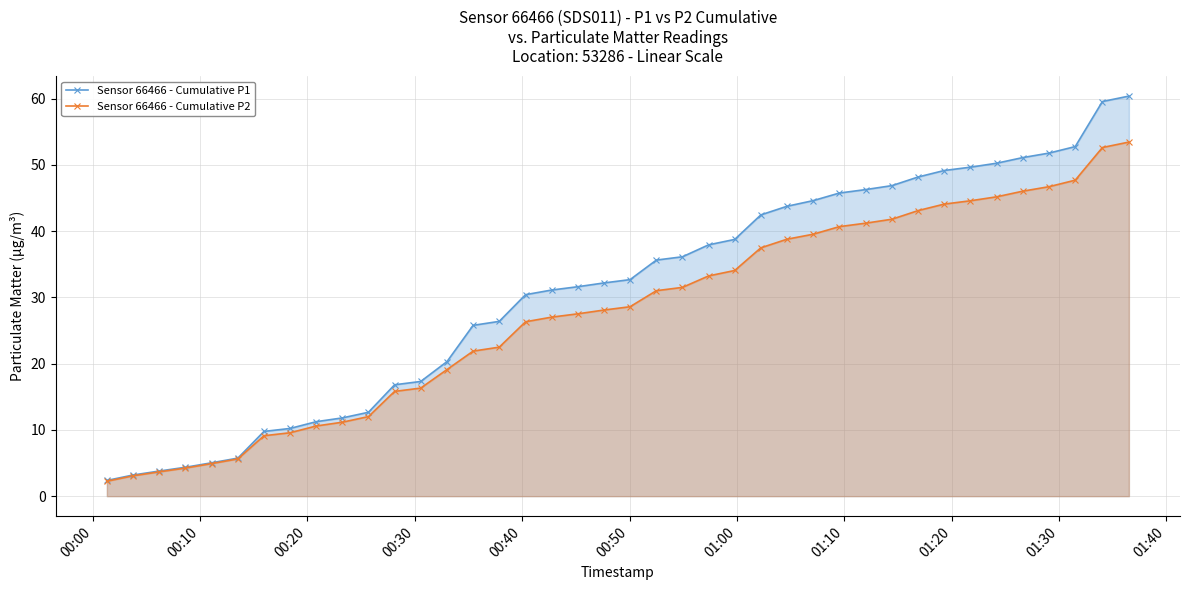

Does the chart display data point markers on the line(s)?

Yes